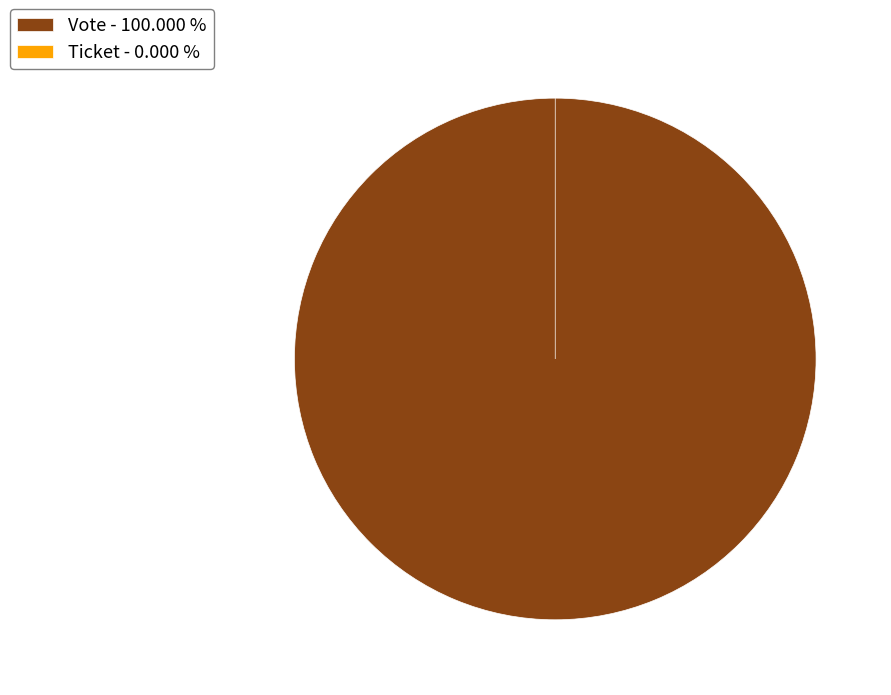

Is there any slice that represents more than half of the pie?

Yes